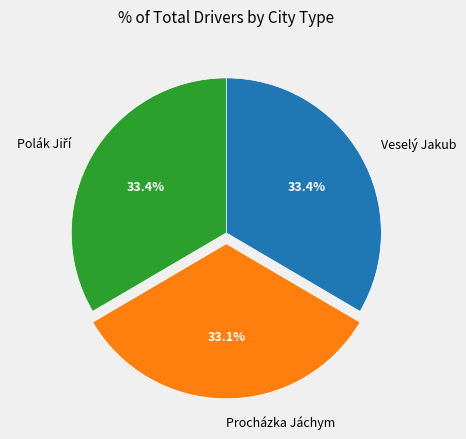

The Procházka Jáchym slice represents 33% of the pie. True or false?

True